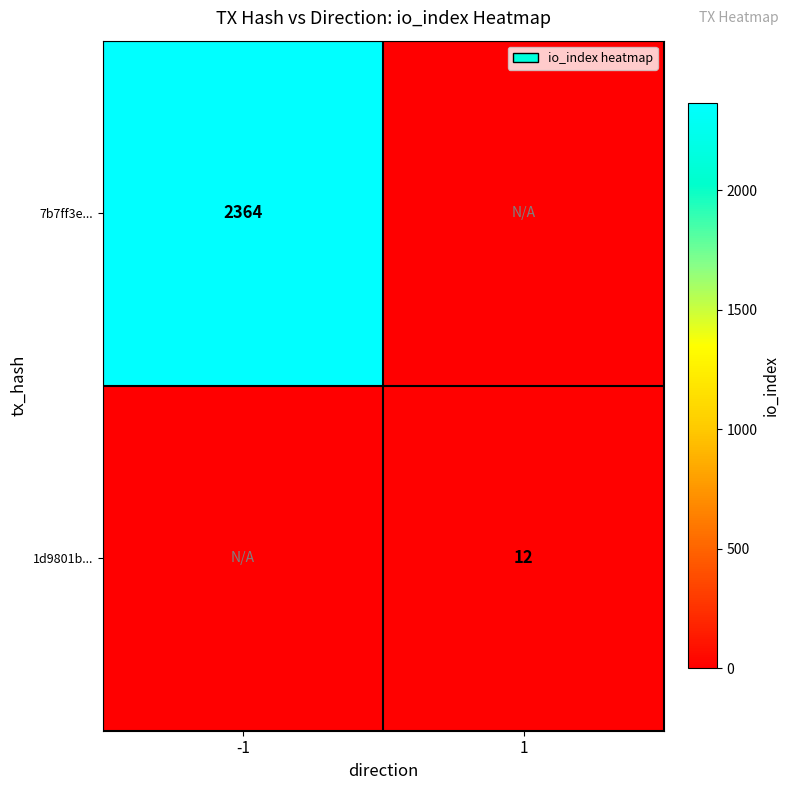

Is it true that 1d9801b... equals 8 at 1?

False